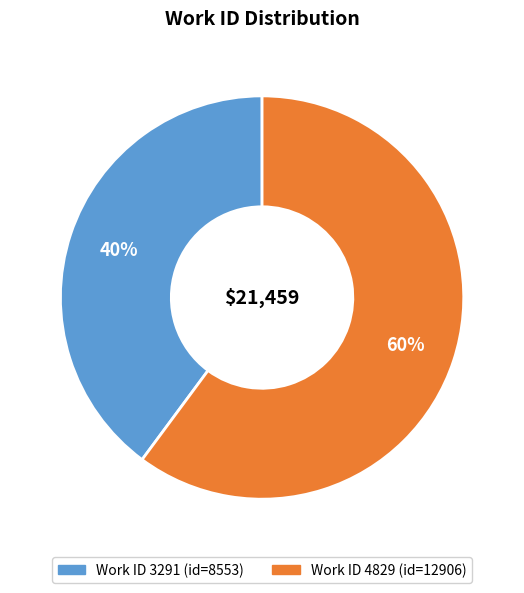

To the nearest percent, what is the average slice percentage?

50%